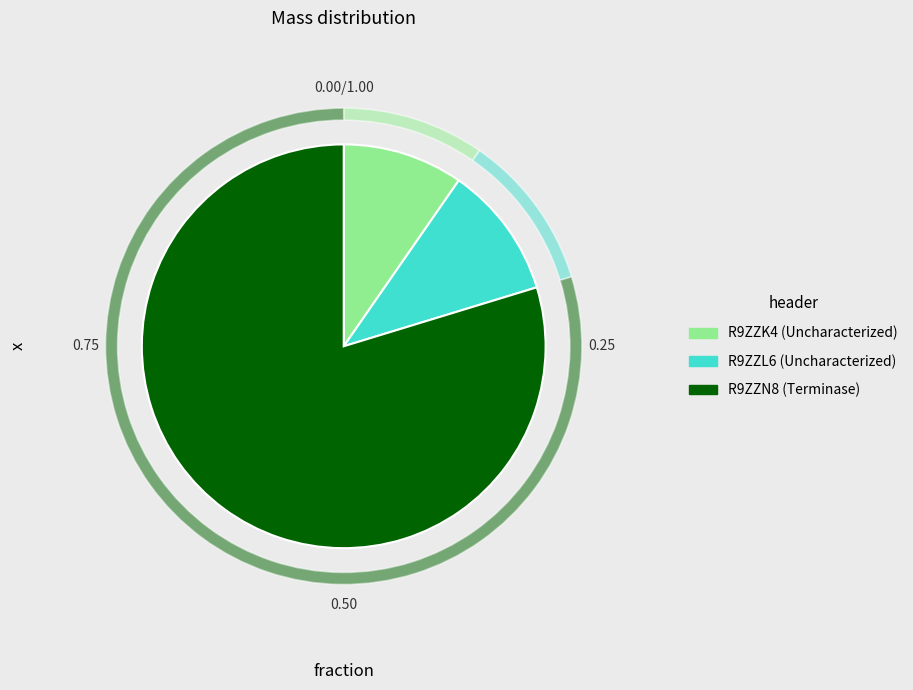

Rank the categories by value from highest to lowest.

R9ZZN8, R9ZZL6, R9ZZK4